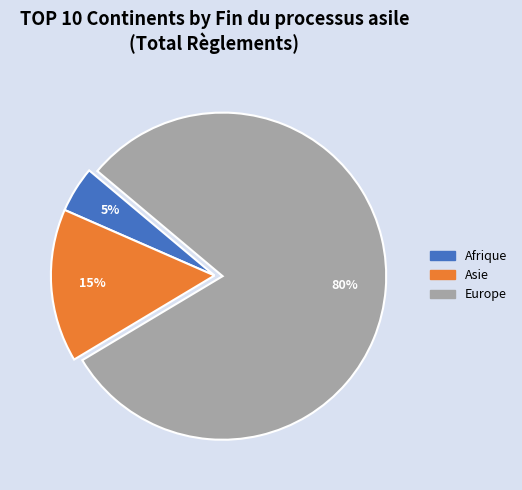

Count the number of slices in the pie.

3